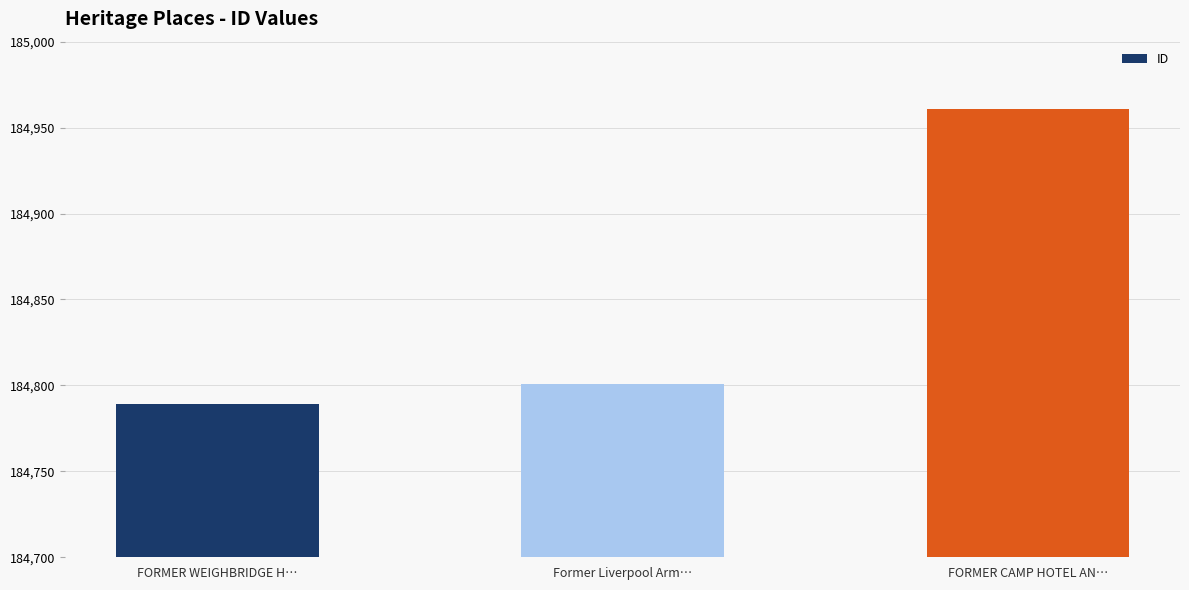

The chart shows a value of 329615 at FORMER WEIGHBRIDGE H…. True or false?

False